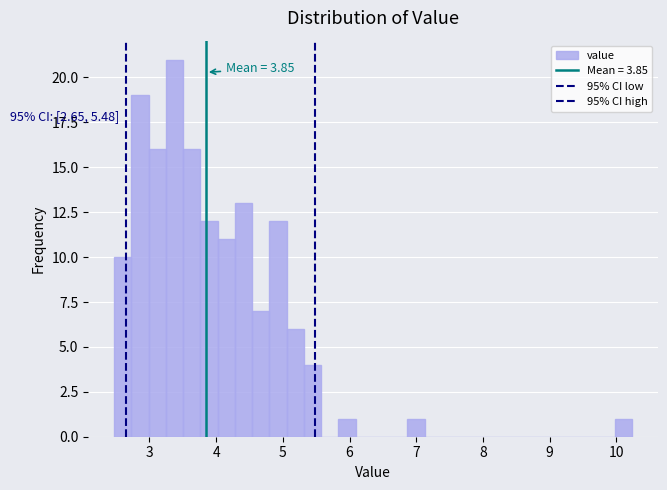

Around what value on the x-axis is the tallest bar? Give the approximate position of its centre, as read against the axis.

3.4